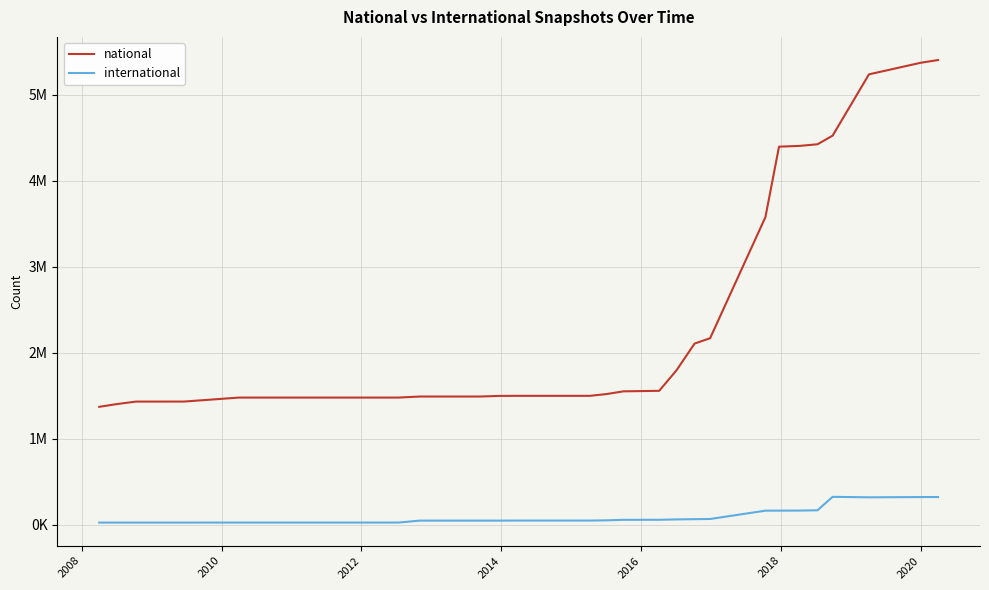

What are all the series names shown in the legend?

national, international